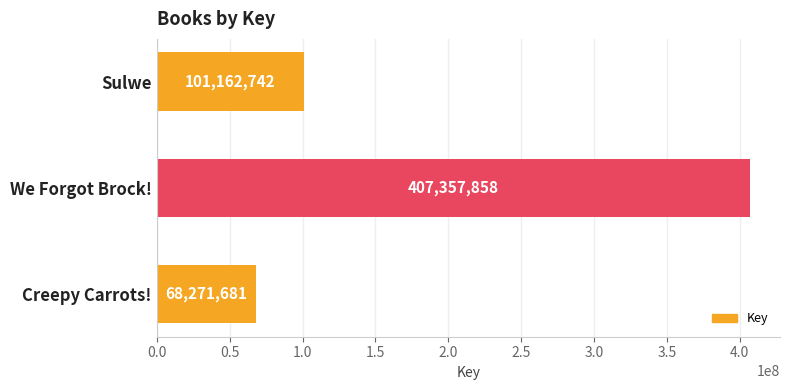

What is the smallest value displayed?

68271681